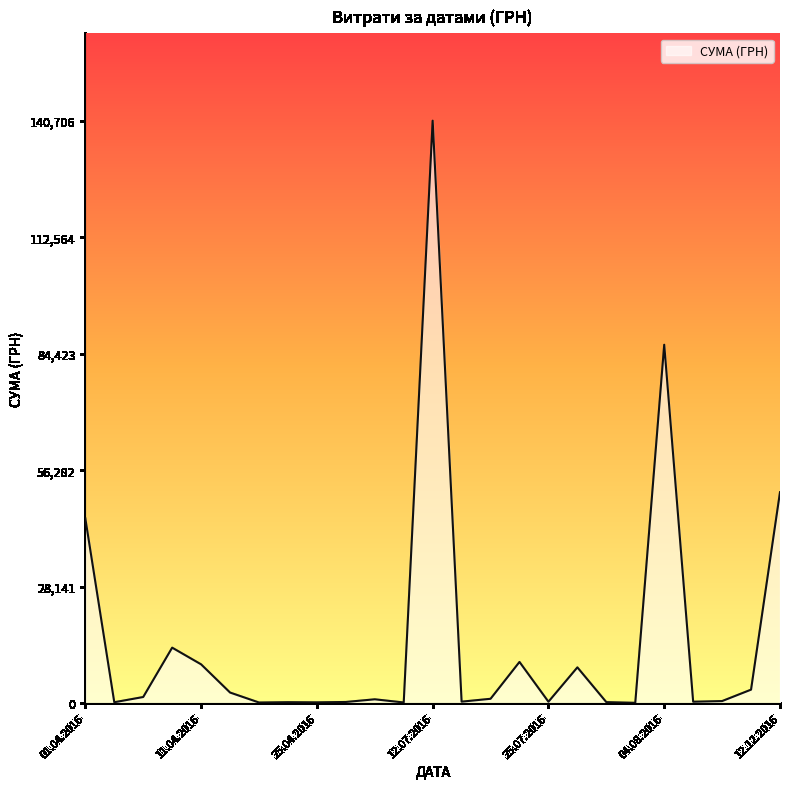

What is the maximum value shown in the chart?

140706.2